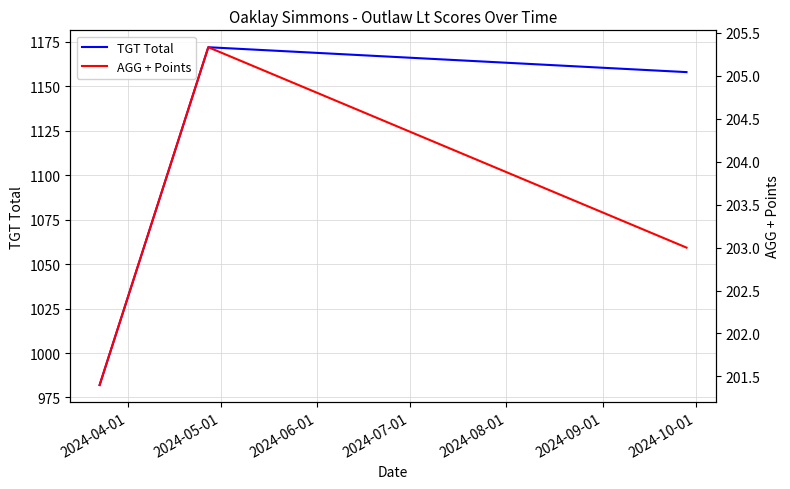

Is the value of TGT Total at 2024-06-01 greater than the value of AGG + Points at 2024-05-01?

Yes